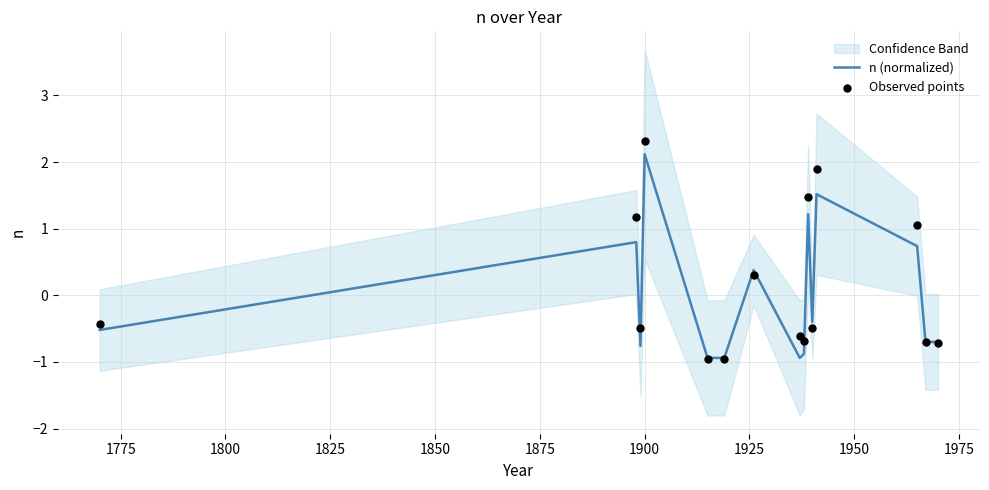

Which series has the largest total across all categories?

Observed points